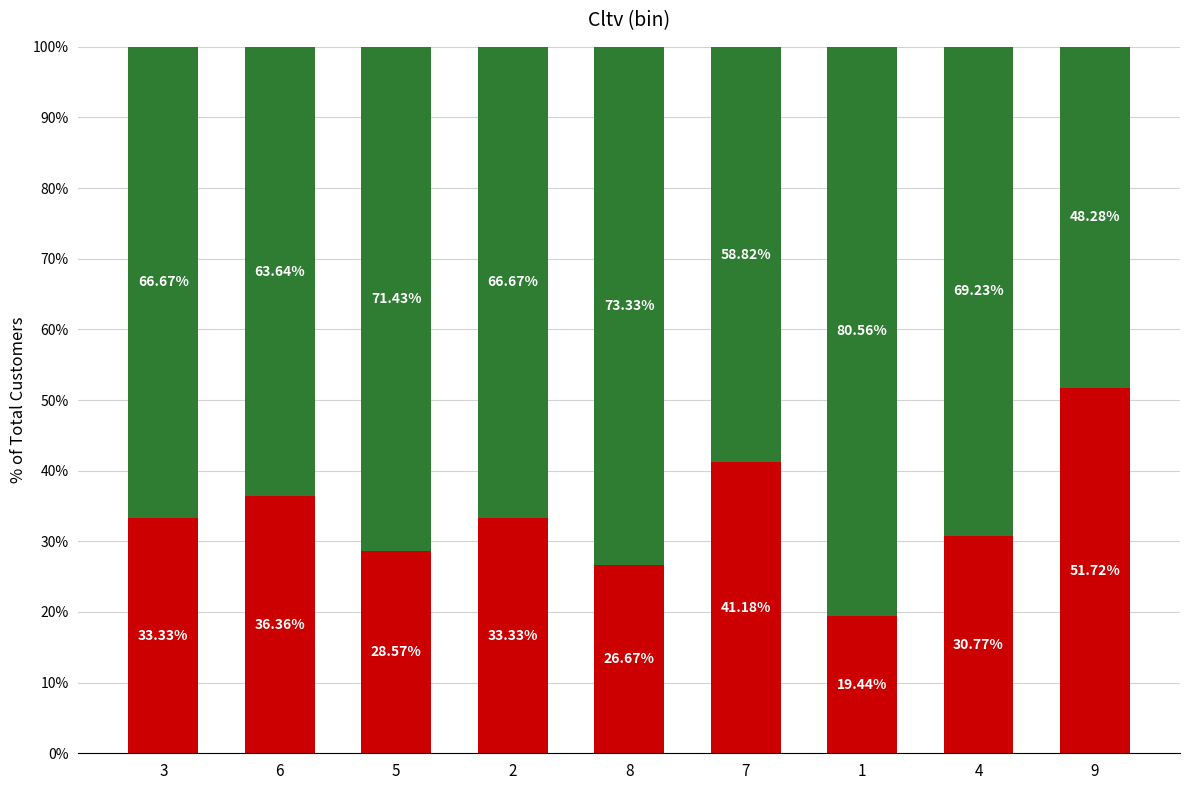

What is the total value across all series at 1?

100.0